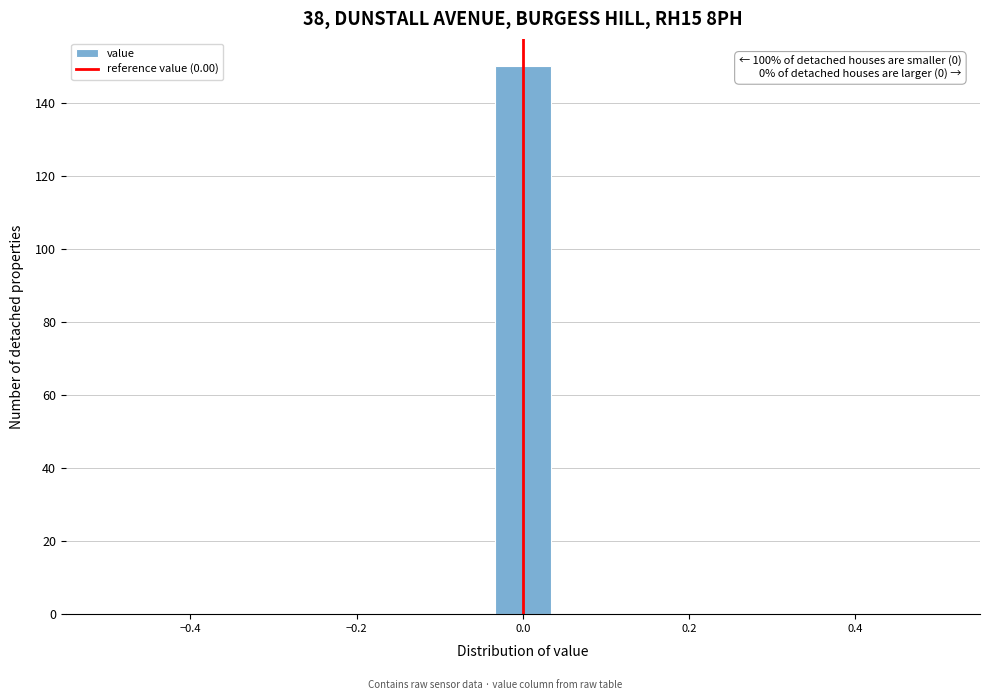

Read against the x-axis, roughly where is the centre of the tallest bar?

0.00